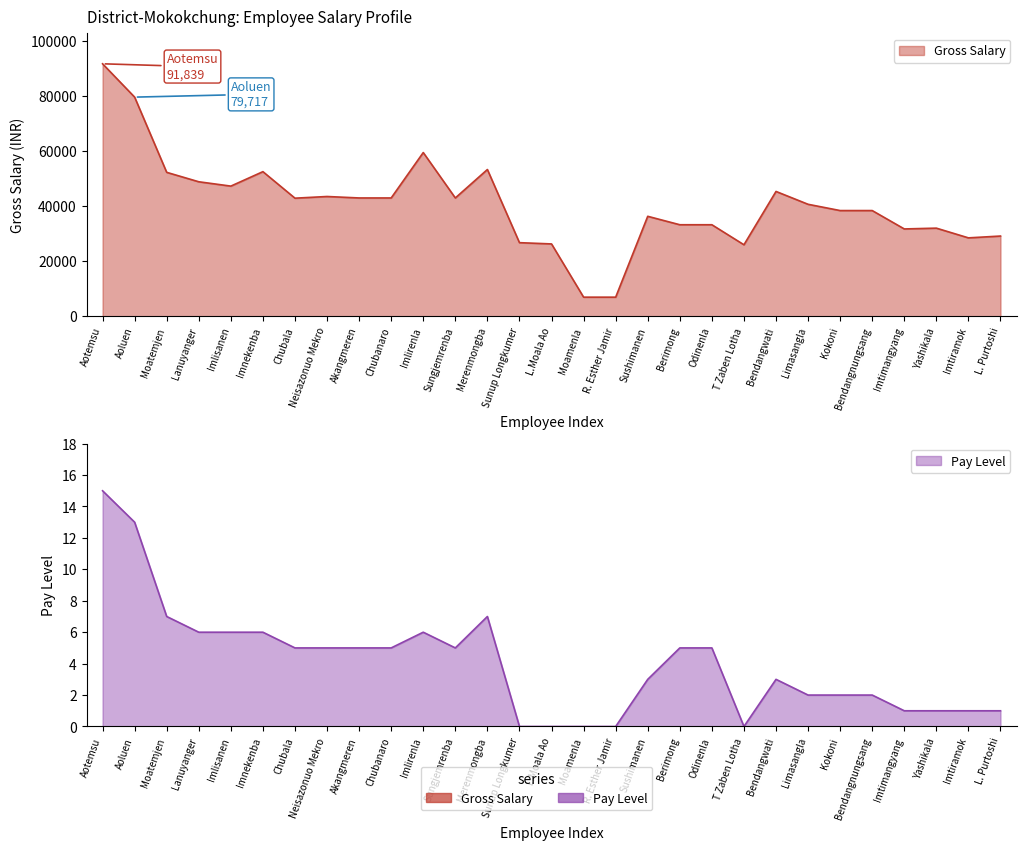

The Gross Salary series shows 43440 at L.Moala Ao. True or false?

False